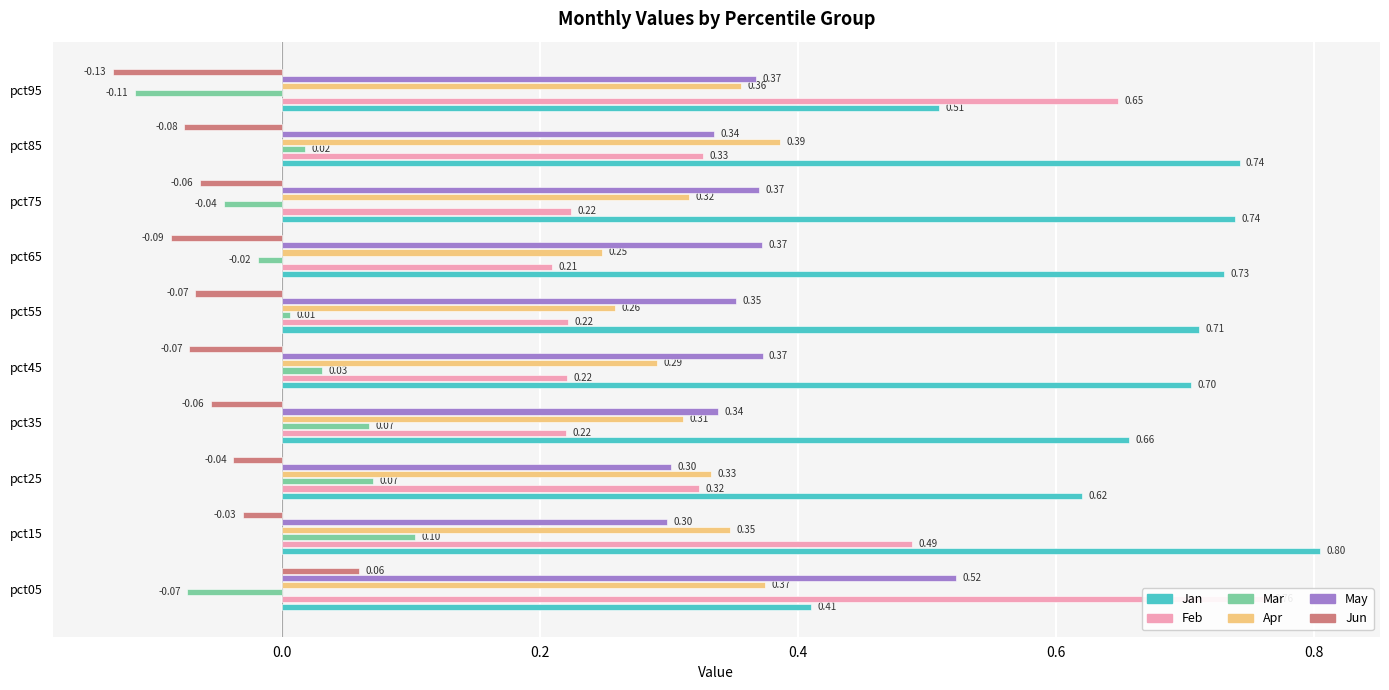

What is the average value of the Apr series?

0.3